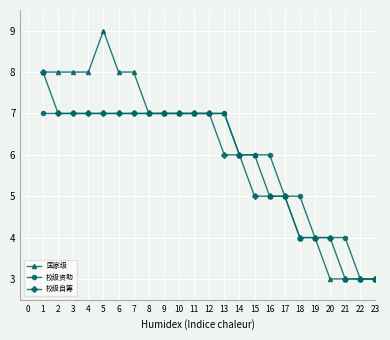

The 校级自筹 series shows 8 at 1. True or false?

True